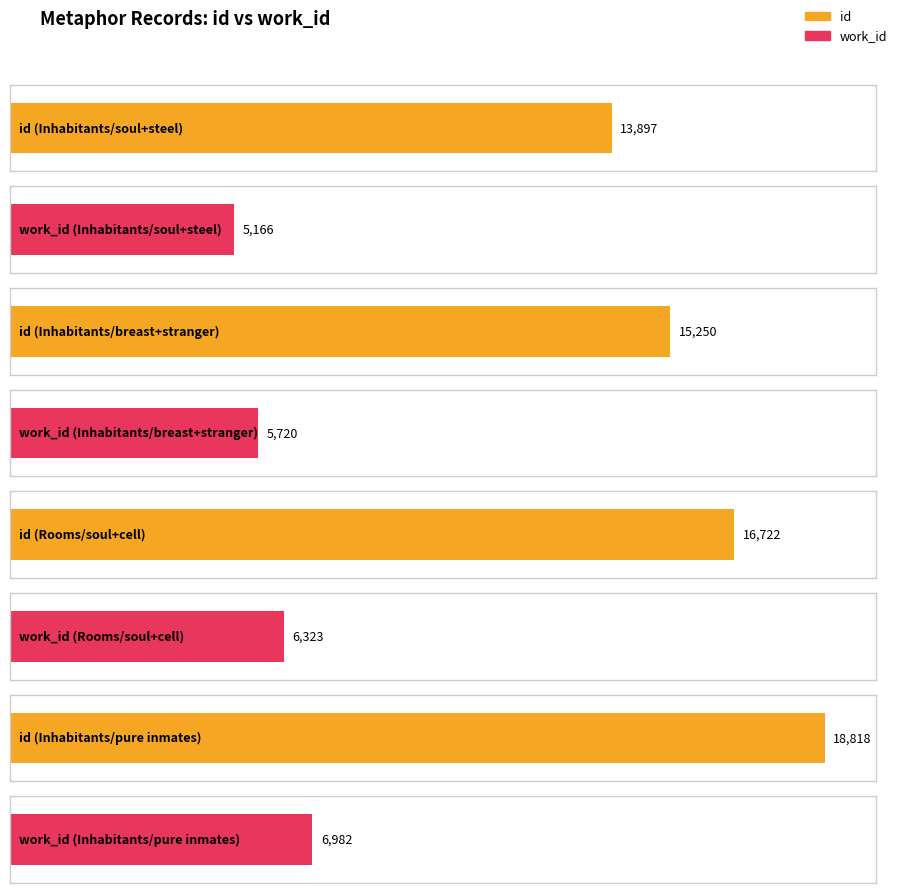

At how many categories does at least one series exceed 17474?

1